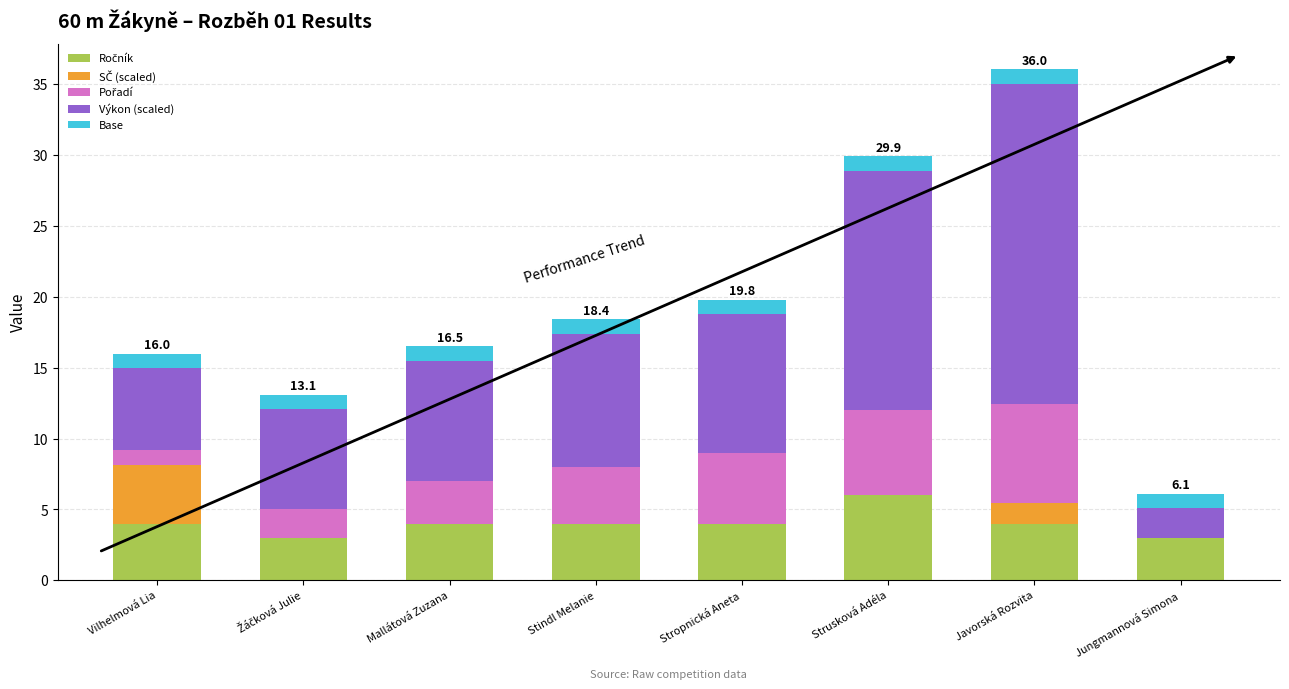

What is the total value across all series at Strusková Adéla?

29.9